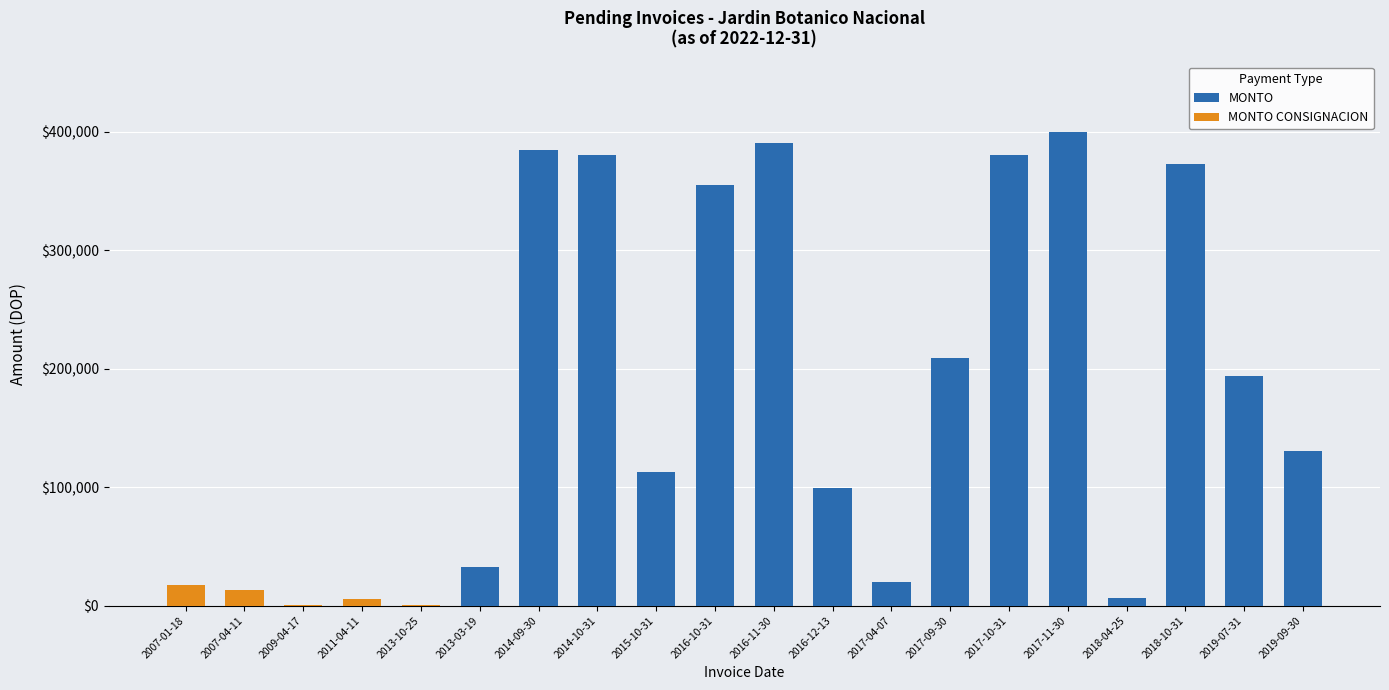

What is the total value across all series at 2017-09-30?

209065.5